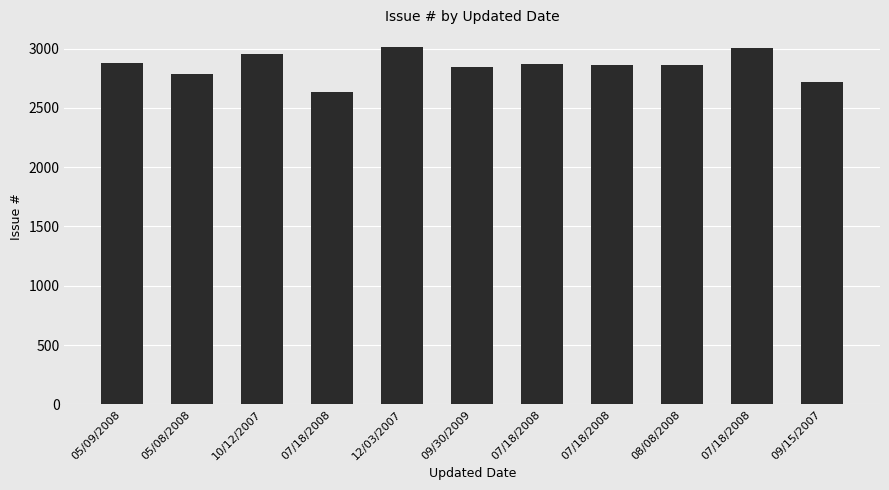

Reading right to left, transcribe all the data shown in this chart.

2717	3004	2863	2864	2867	2848	3013	2632	2956	2787	2877